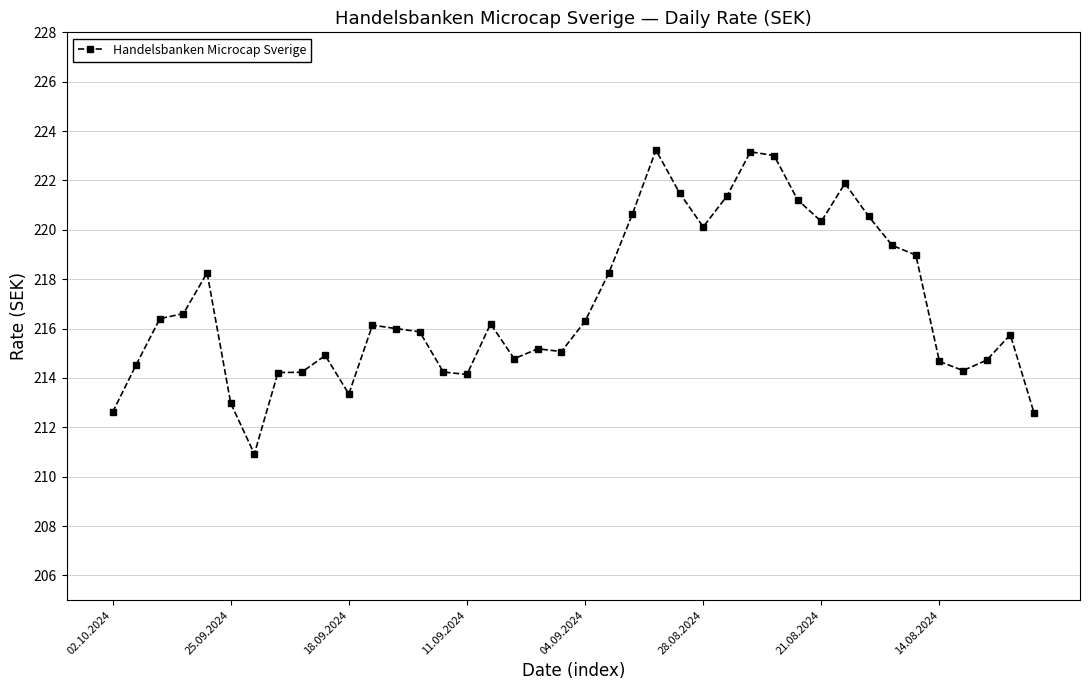

What is the smallest value displayed?

210.9